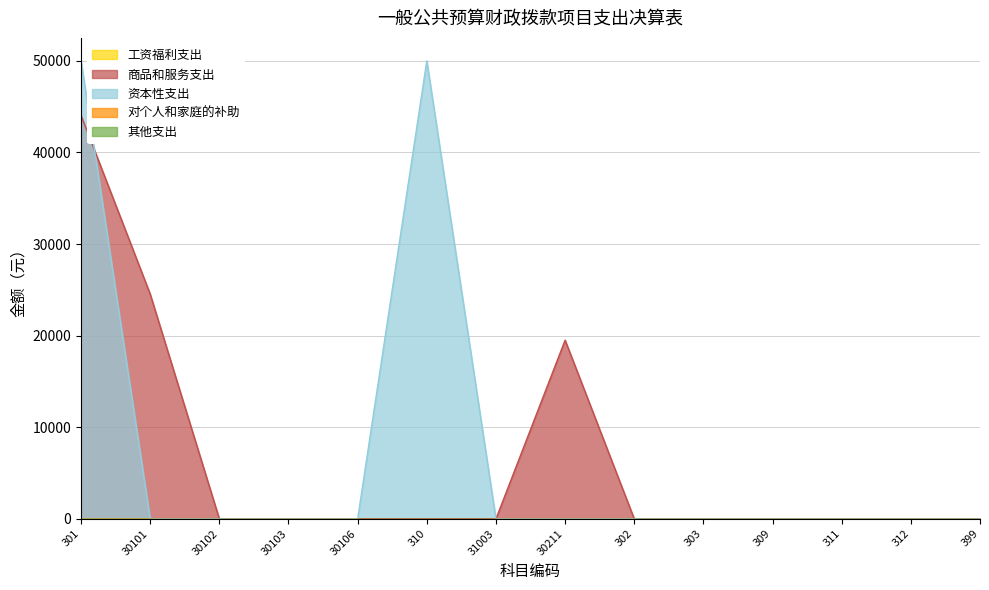

Where is the first local maximum for 商品和服务支出?

30211